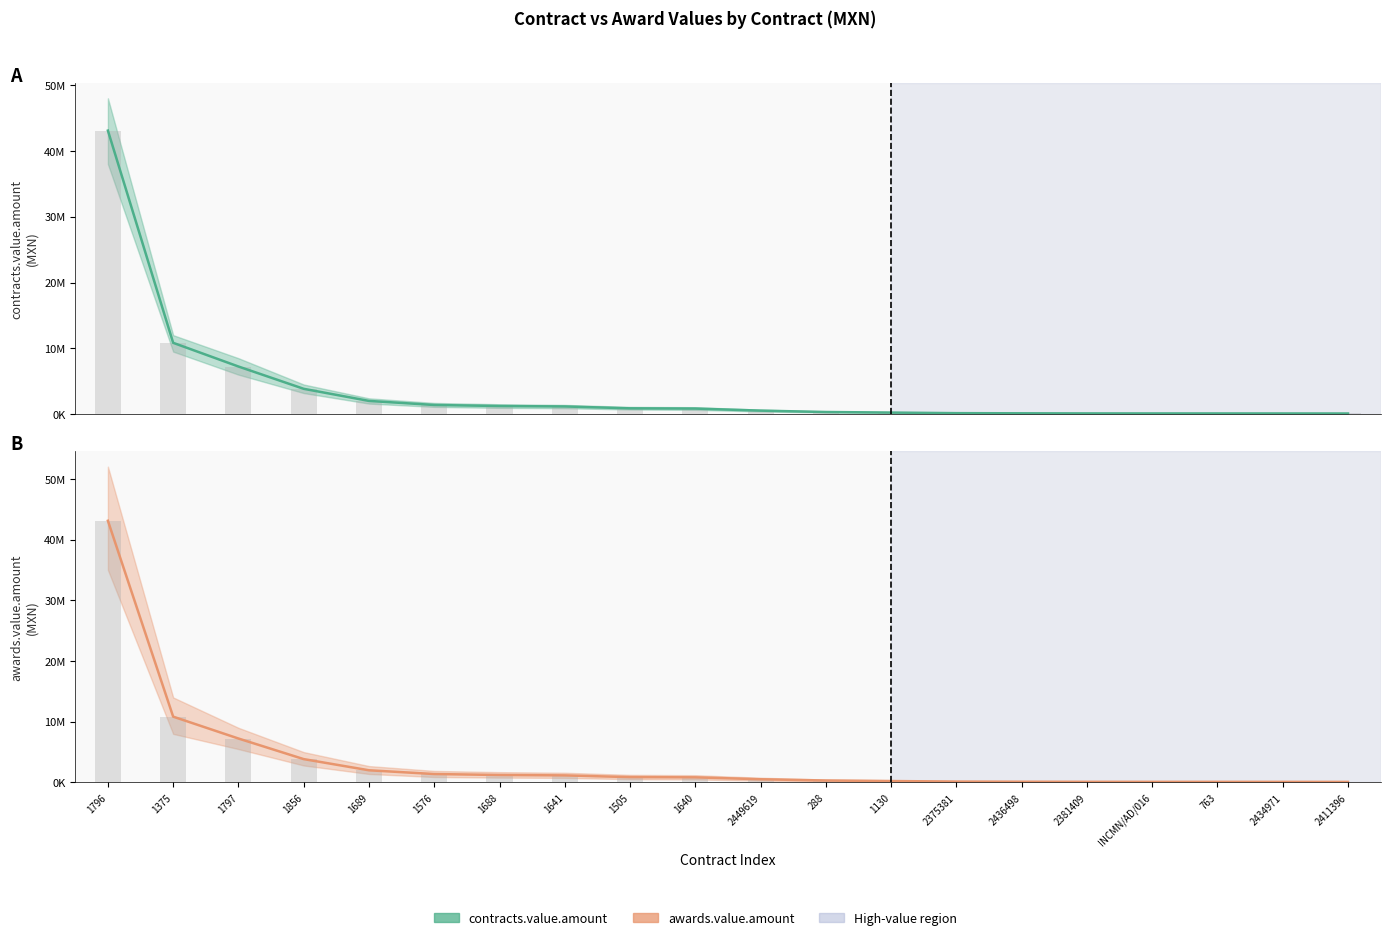

Where is contracts.value.amount nearest to the value 21592950?

1375